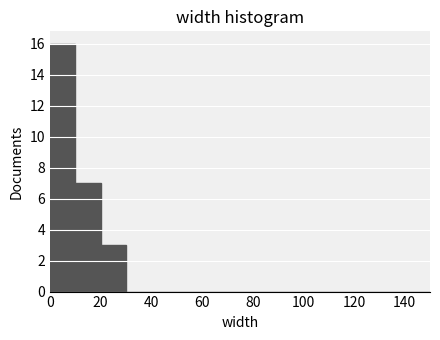

Which range on the x-axis has the tallest bar?

0 to 10